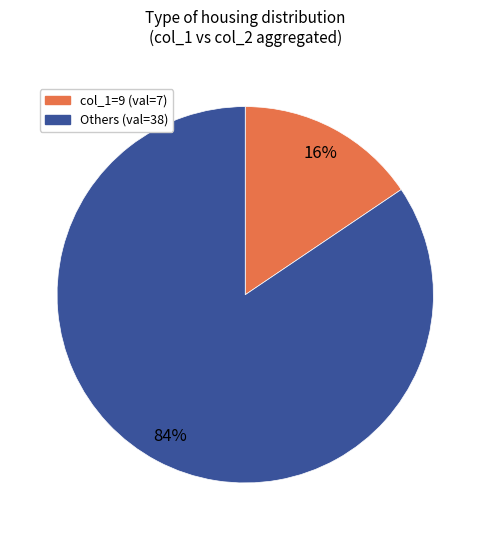

Count the number of slices in the pie.

2